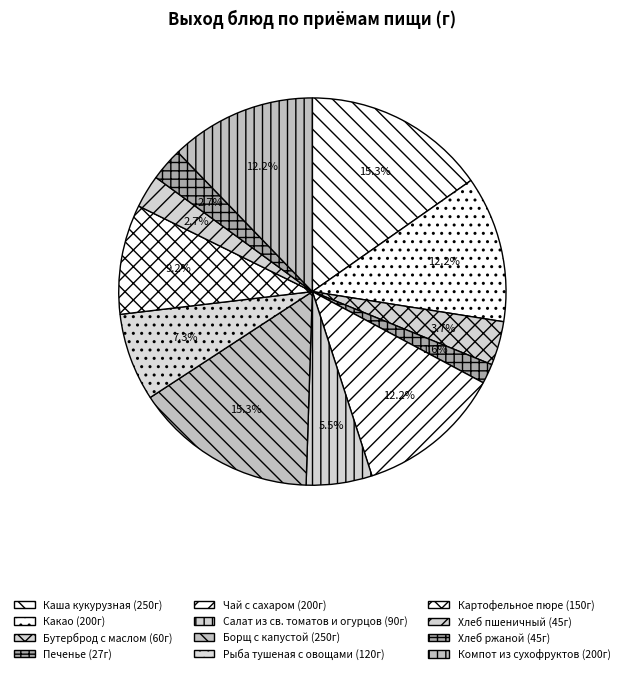

What is the total percentage of Борщ с капустой and Каша кукурузная?

30.5%